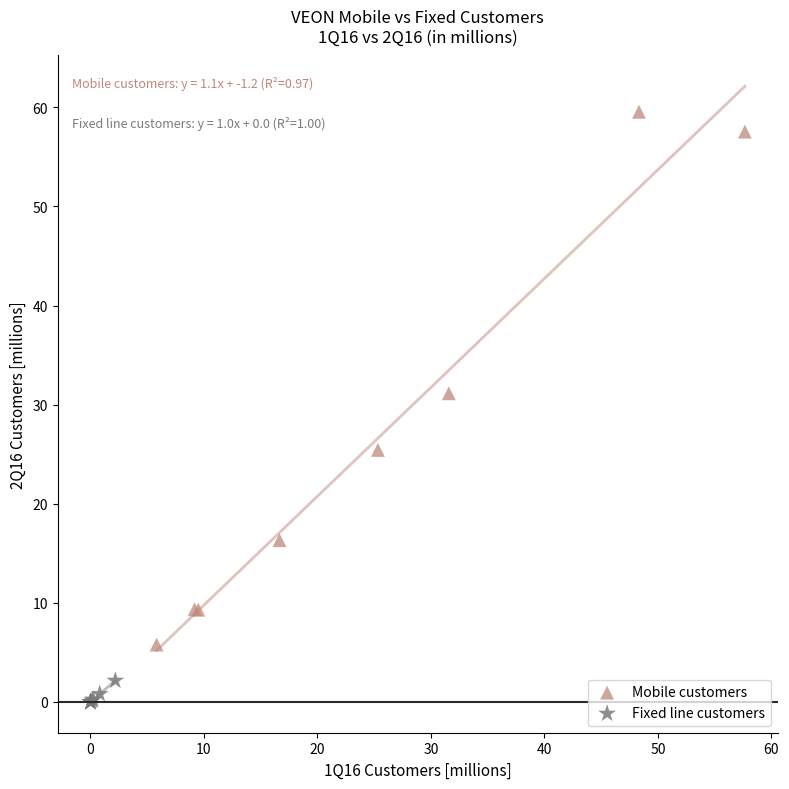

Which series contains the lowest Y value?

Fixed line customers